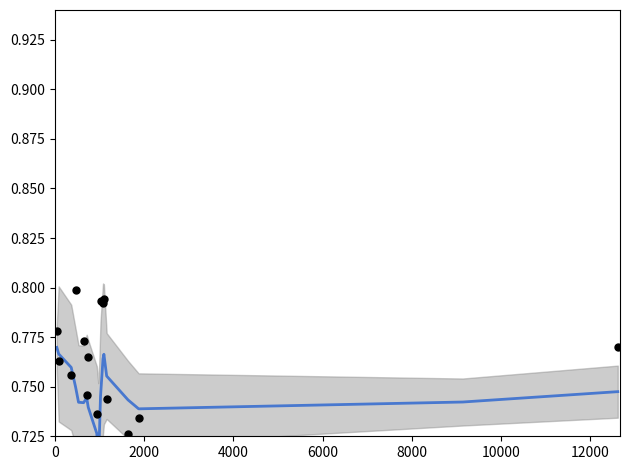

Which series has the largest Y range (max minus min)?

County Percent